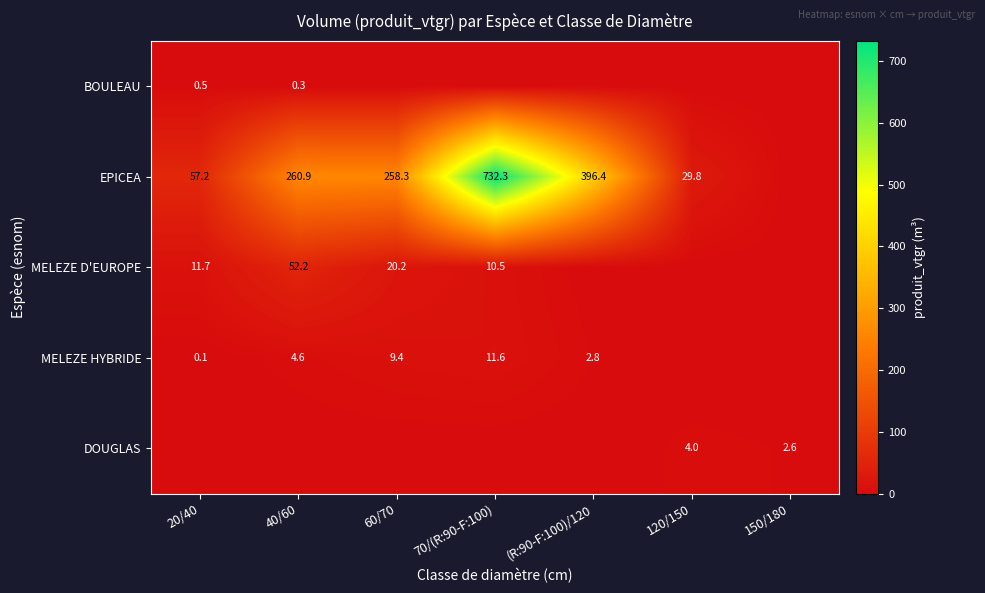

True or false: EPICEA has a value of 213.0 at (R:90-F:100)/120.

False